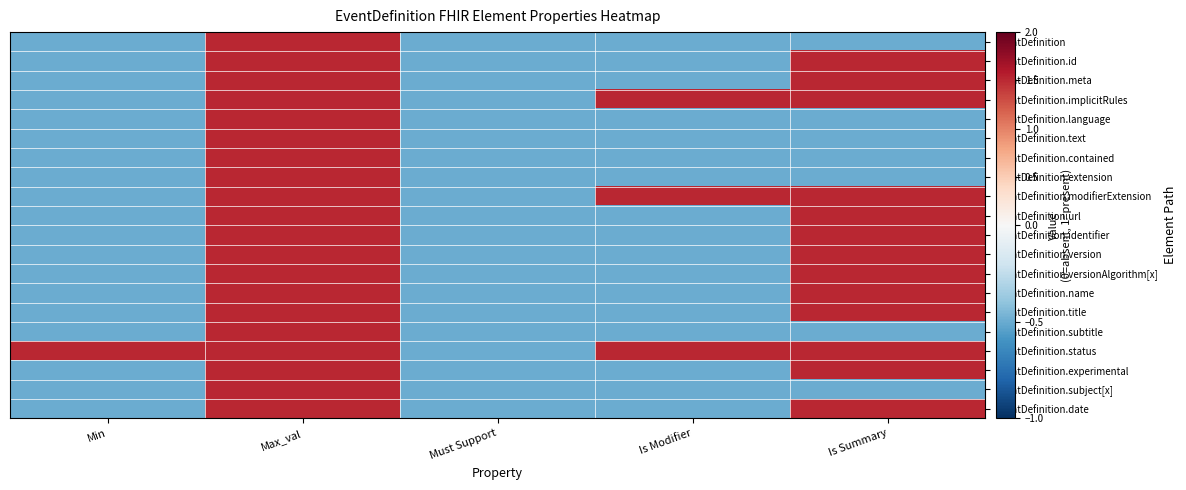

Which series has the largest total across all categories?

EventDefinition.status